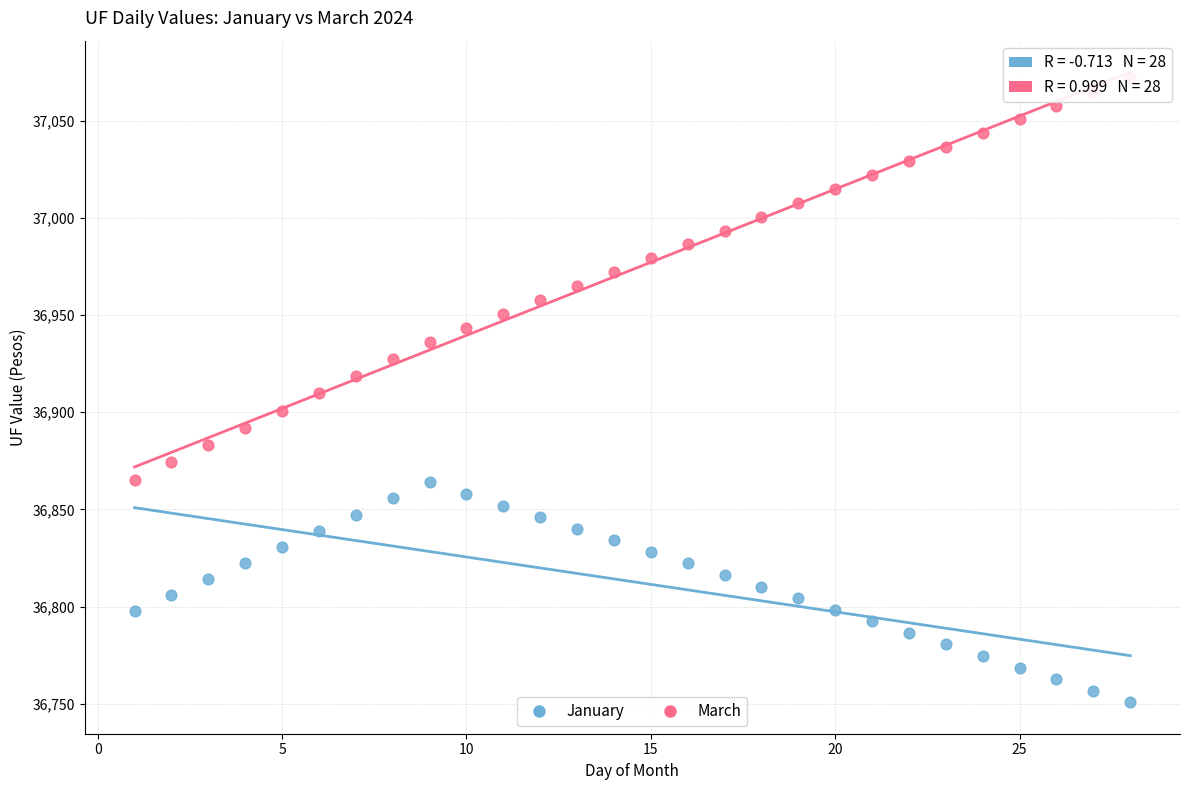

Across all data points, what is the range of Y values (max minus min)?

321.2